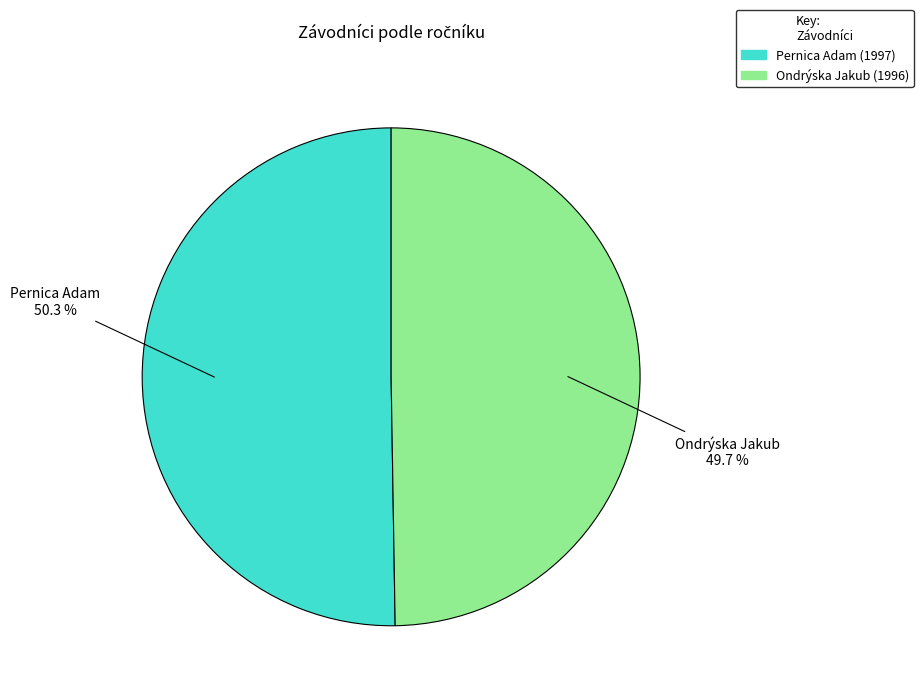

How many slices are in this pie chart?

2